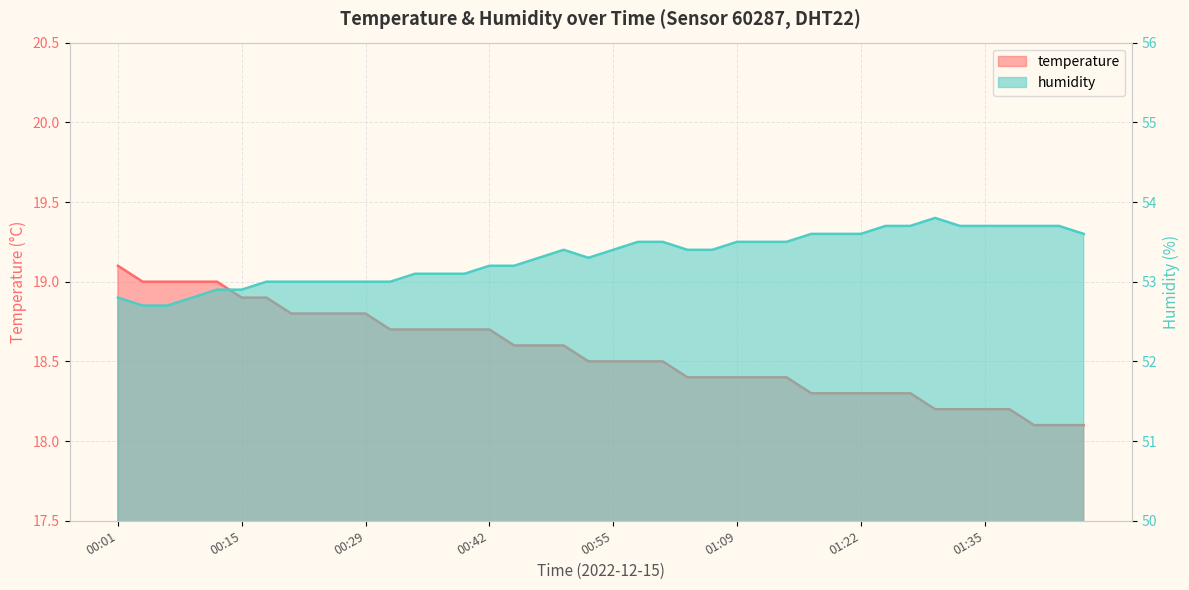

Does the chart display data point markers on the line(s)?

No